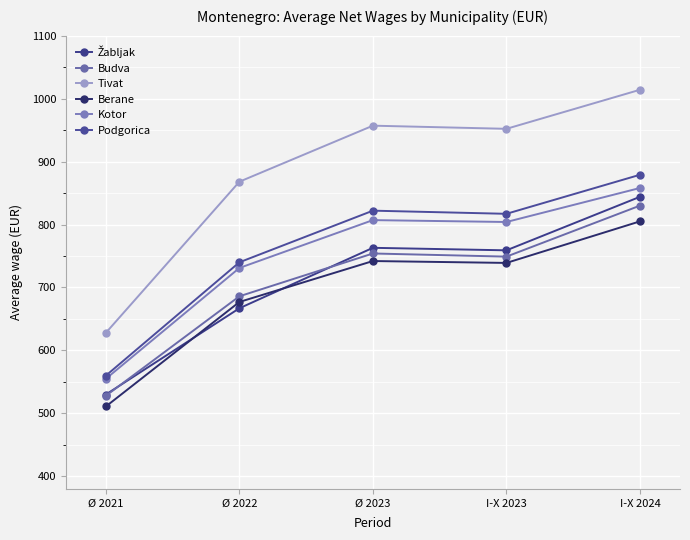

The value of Kotor at Ø 2021 is 555. True or false?

True